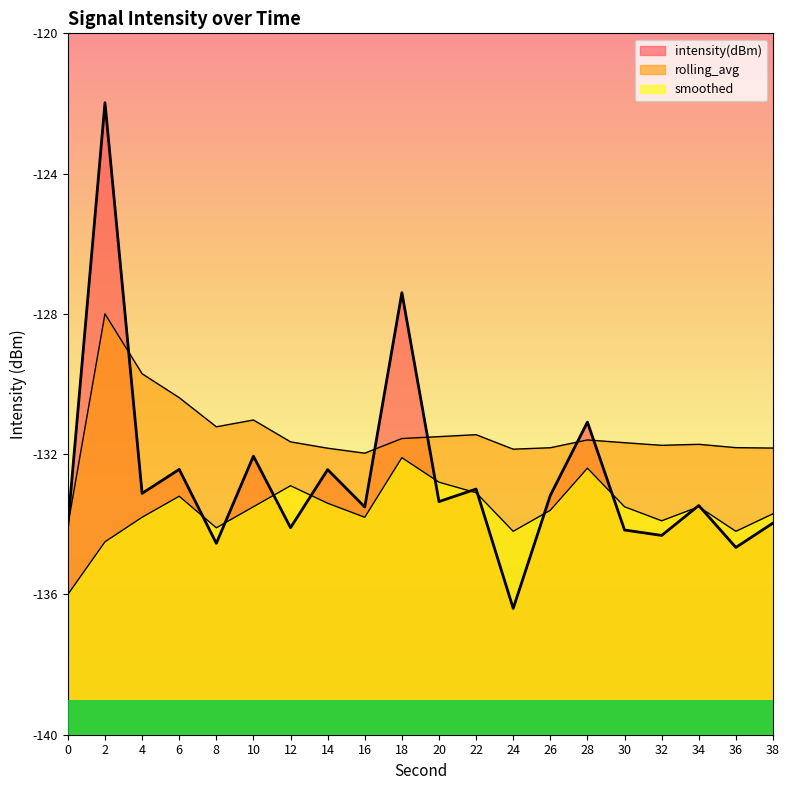

True or false: smoothed and rolling_avg cross at least once.

False